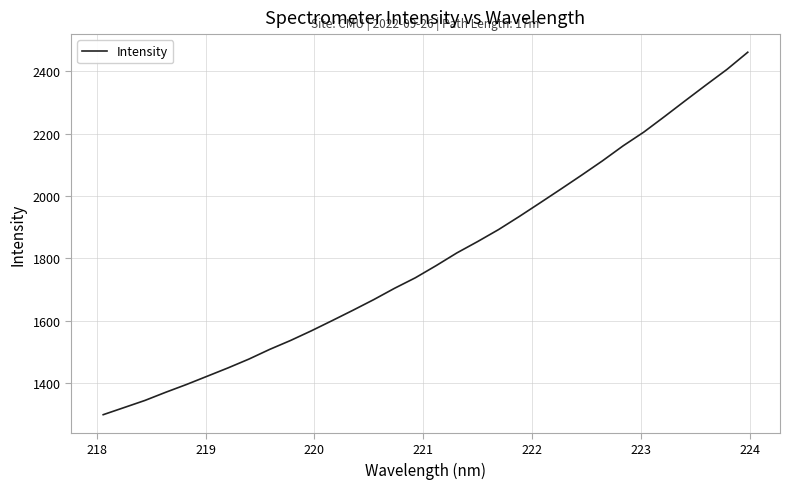

What is the difference between the maximum and minimum values?

1162.5